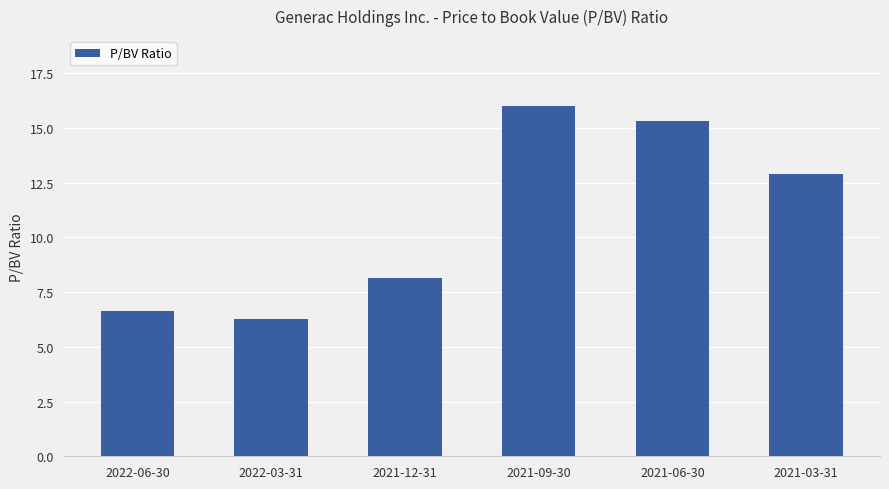

Reading right to left, list all the values displayed in this chart.

2021-03-31=12.9	2021-06-30=15.3	2021-09-30=16.0	2021-12-31=8.1	2022-03-31=6.3	2022-06-30=6.7